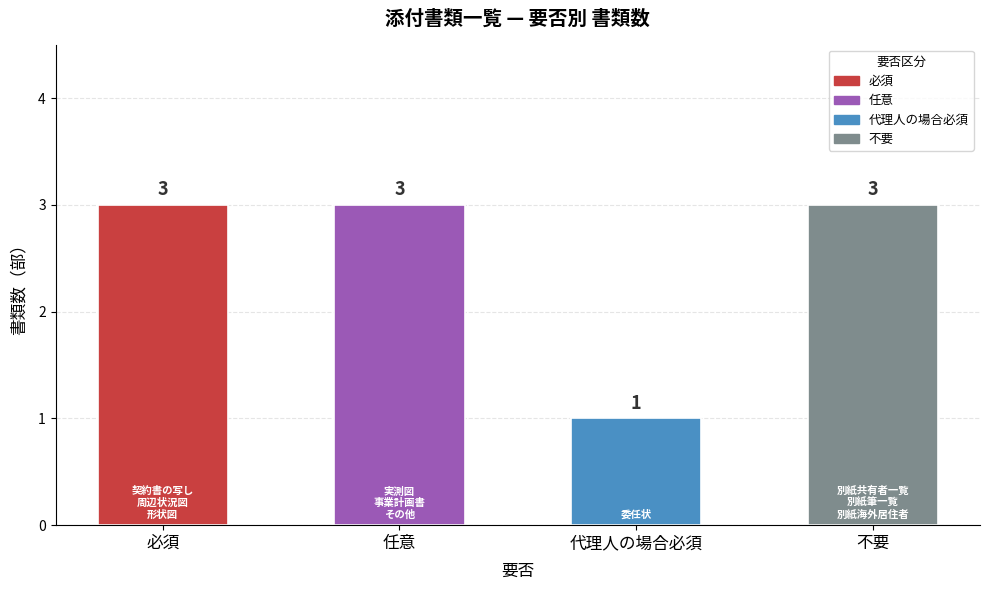

True or false: the data shows 4 at 不要.

False